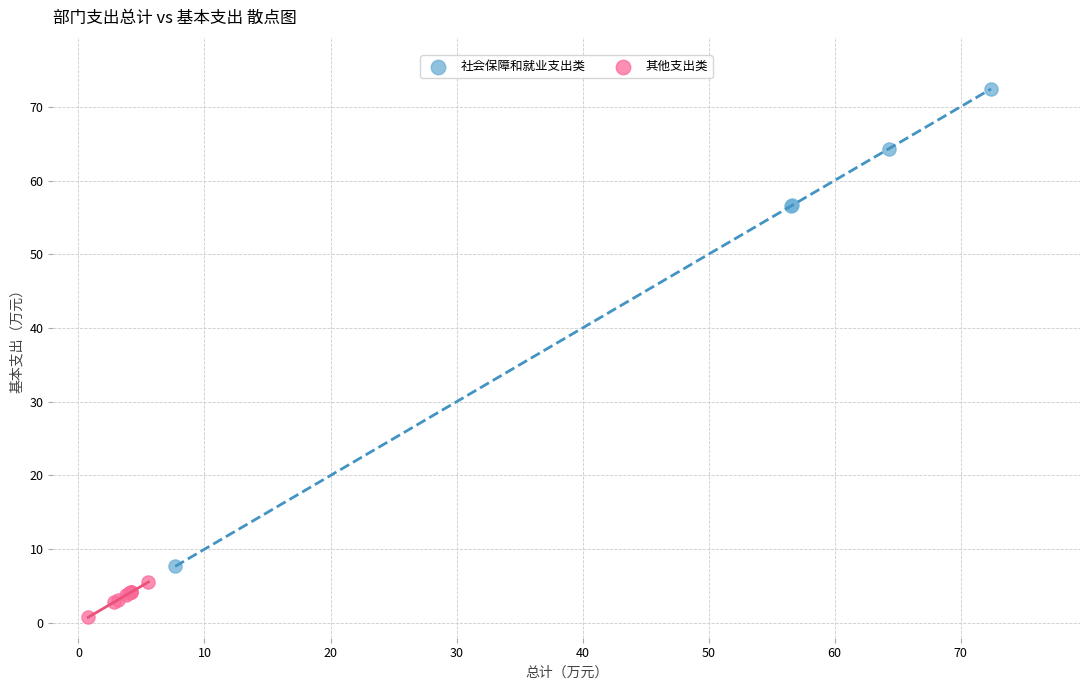

Which series reaches the maximum Y coordinate?

社会保障和就业支出类